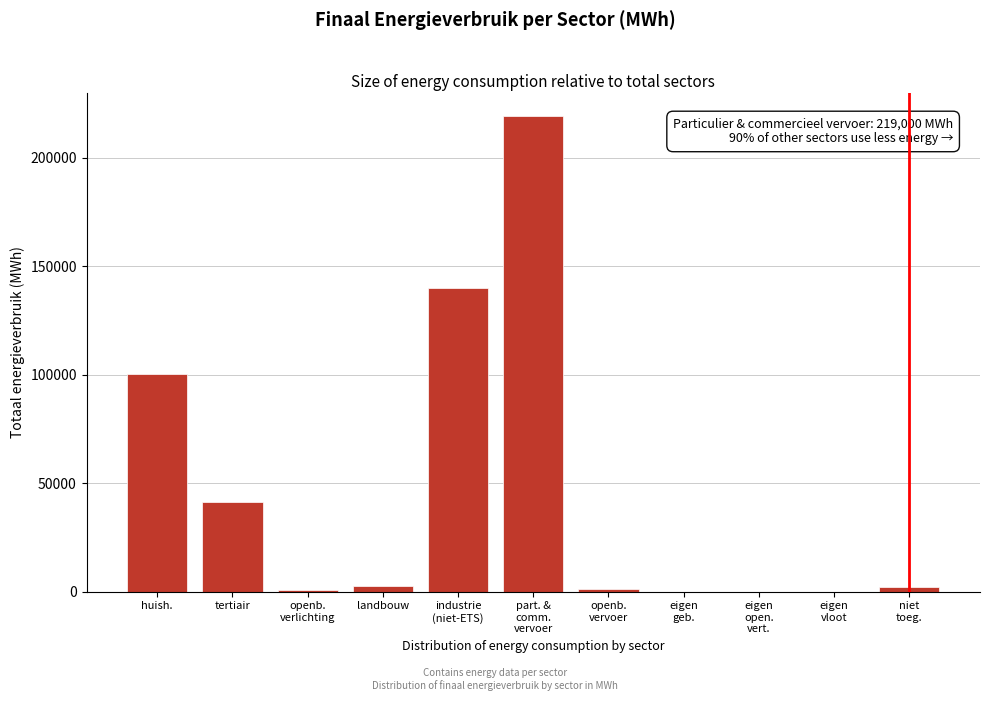

Where is the data nearest to the value 109500?

huish.